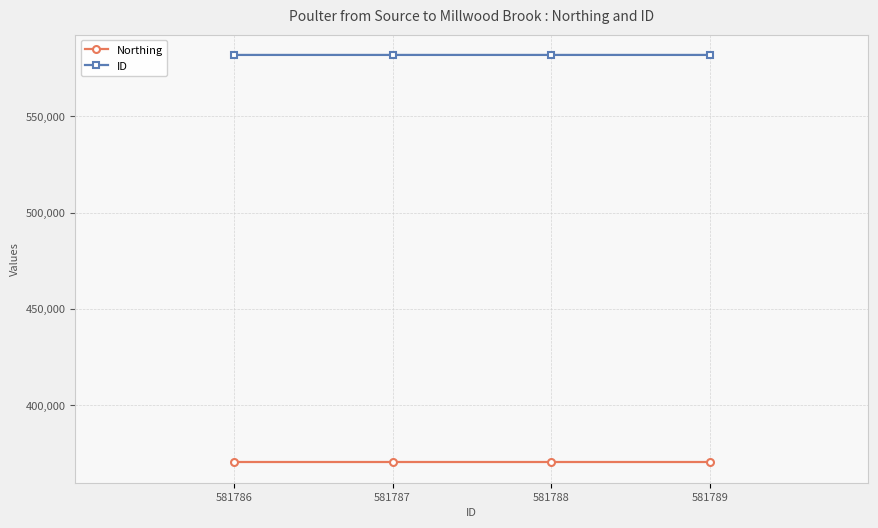

True or false: ID and Northing intersect in this chart.

False